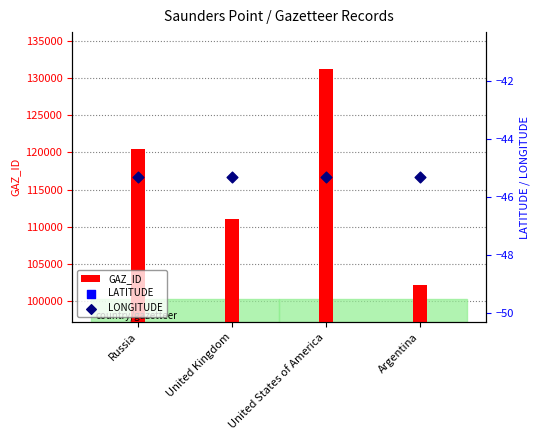

Which series has the widest spread of Y values?

GAZ_ID